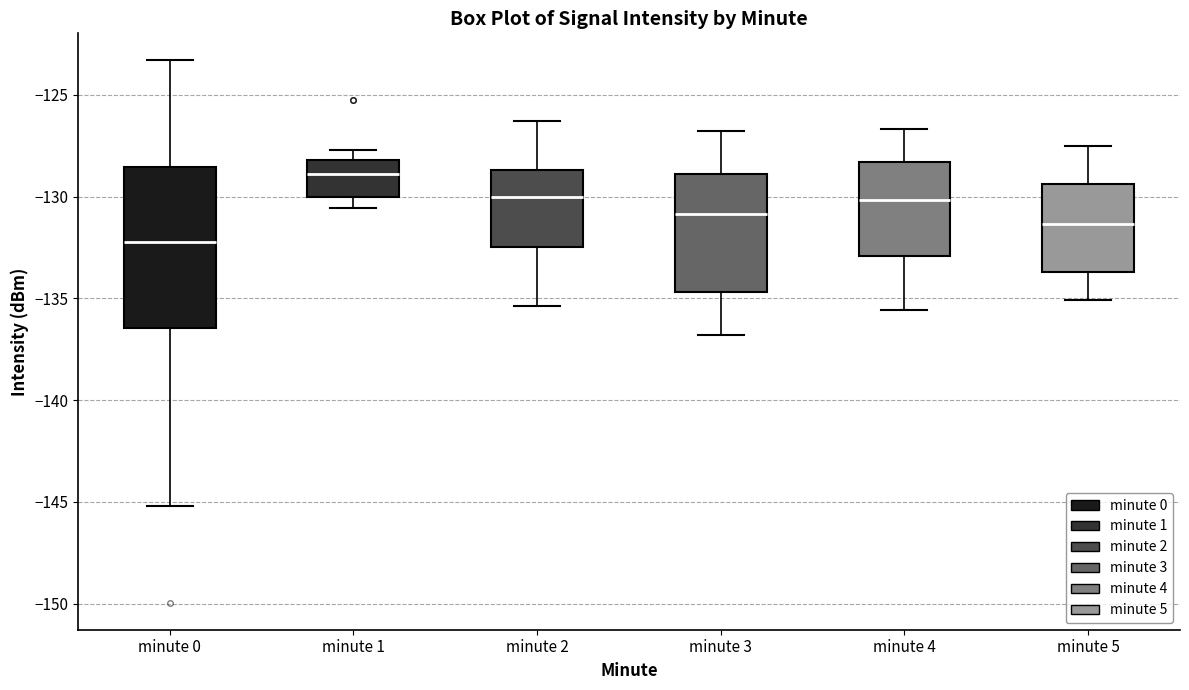

Which box's median line is the highest?

minute 1